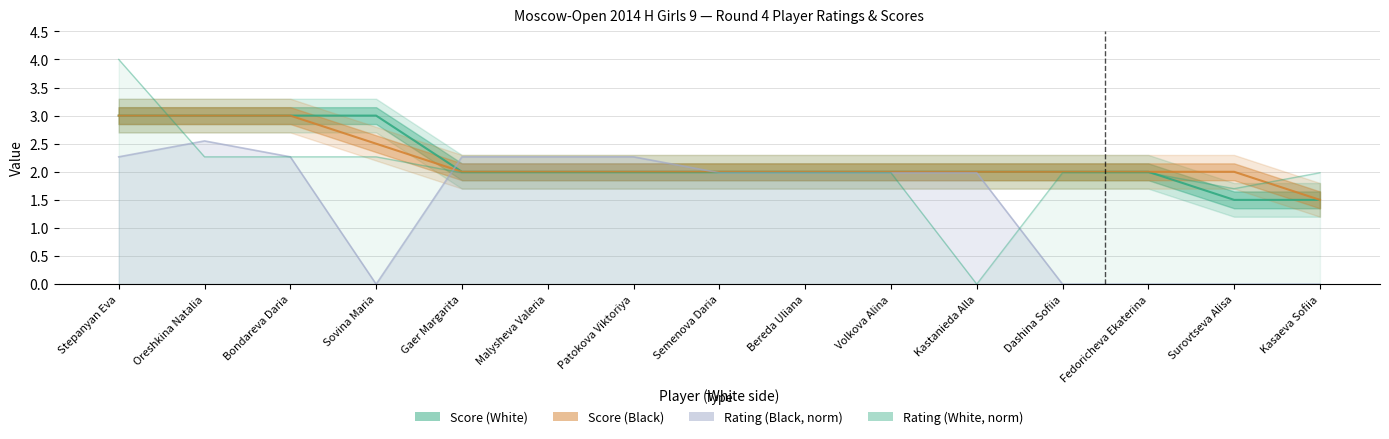

Which series has the largest range (max minus min)?

Rating (White)